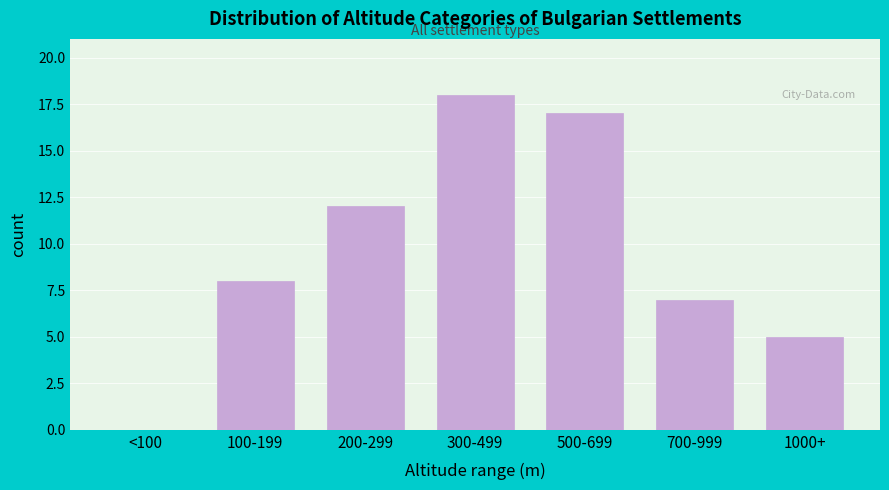

Reading left to right, extract all data points from this chart.

<100=0	100-199=8	200-299=12	300-499=18	500-699=17	700-999=7	1000+=5